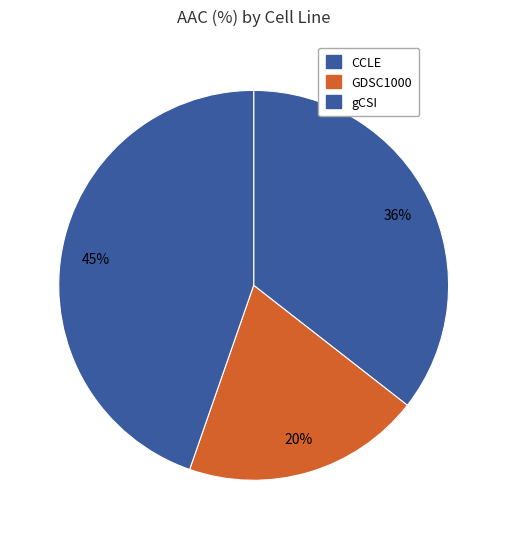

Between GDSC1000 and CCLE, which is larger?

CCLE